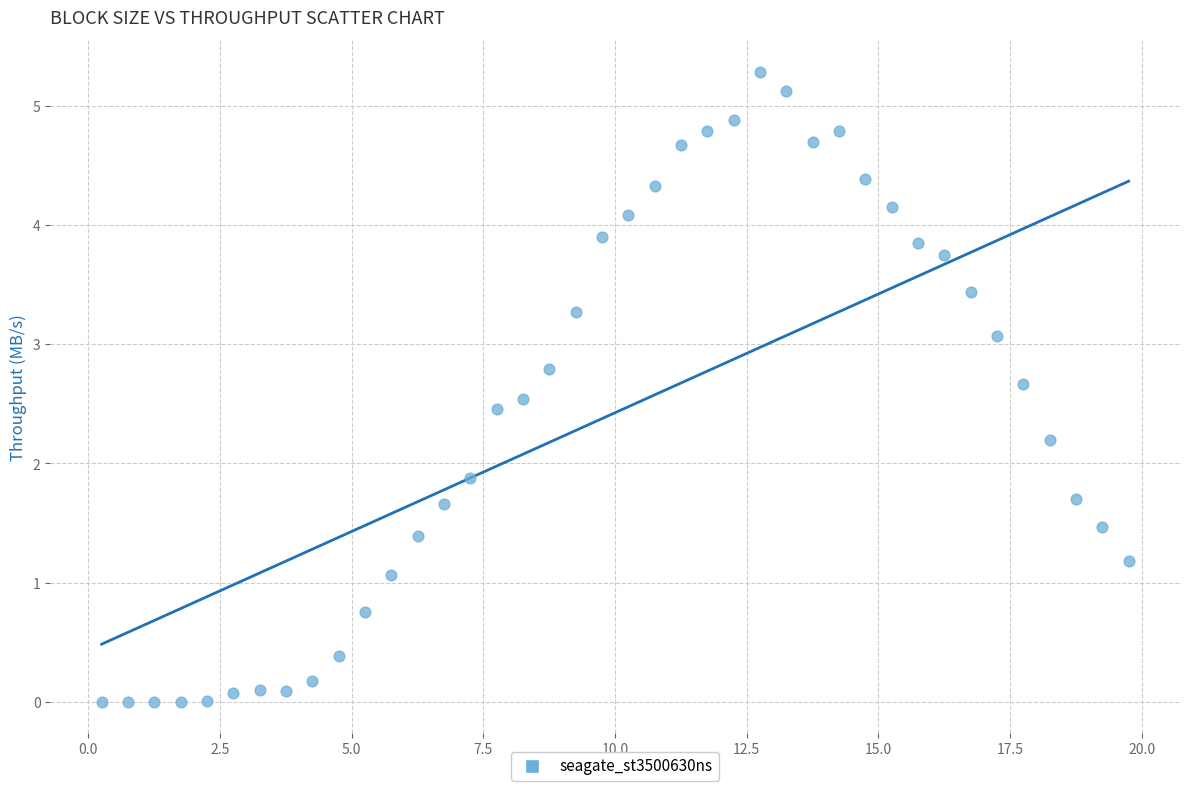

What is the range of X values (max minus min)?

19.5